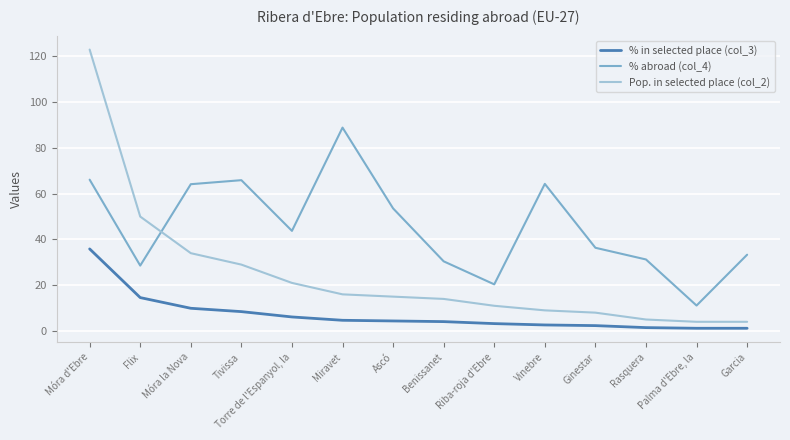

What is the highest value of the % in selected place (col_3) series?

35.9